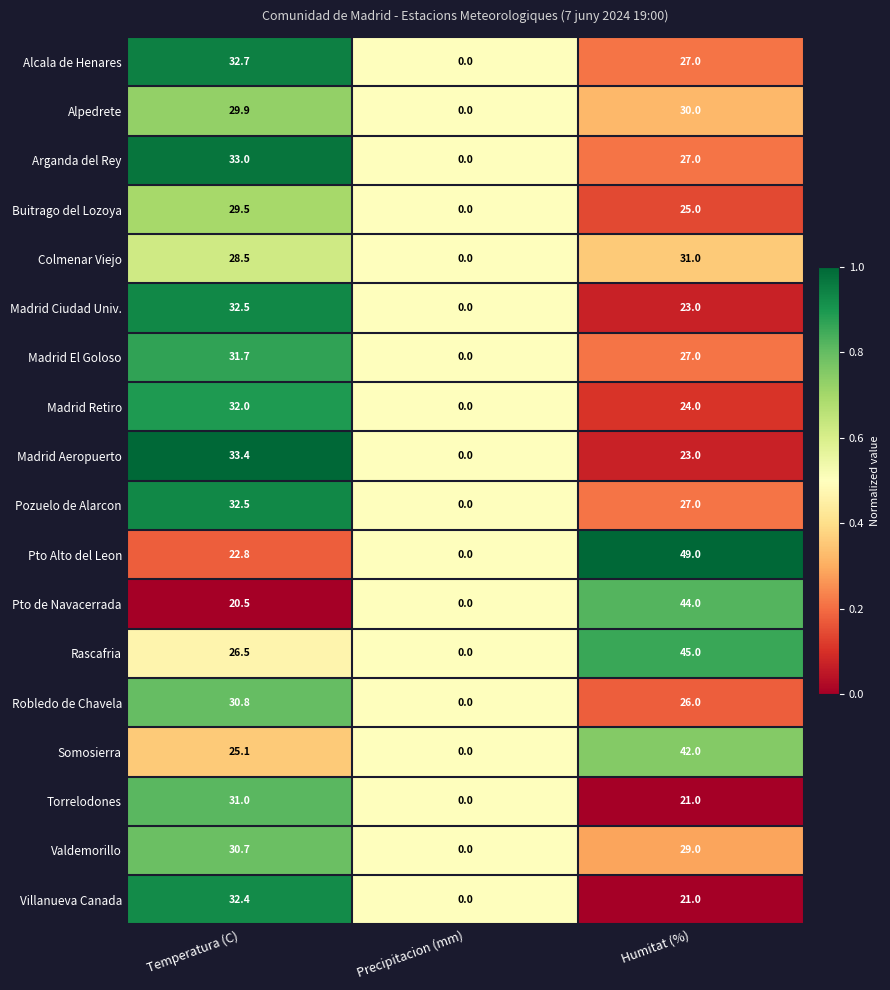

Which category has the highest value across all series?

Humitat (%)